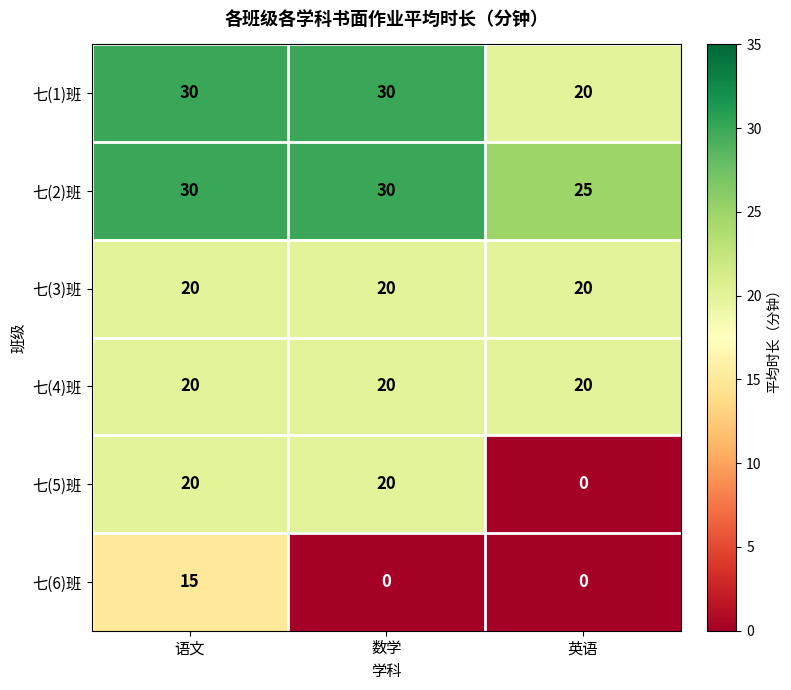

What is the sum of all 七(5)班 values?

40